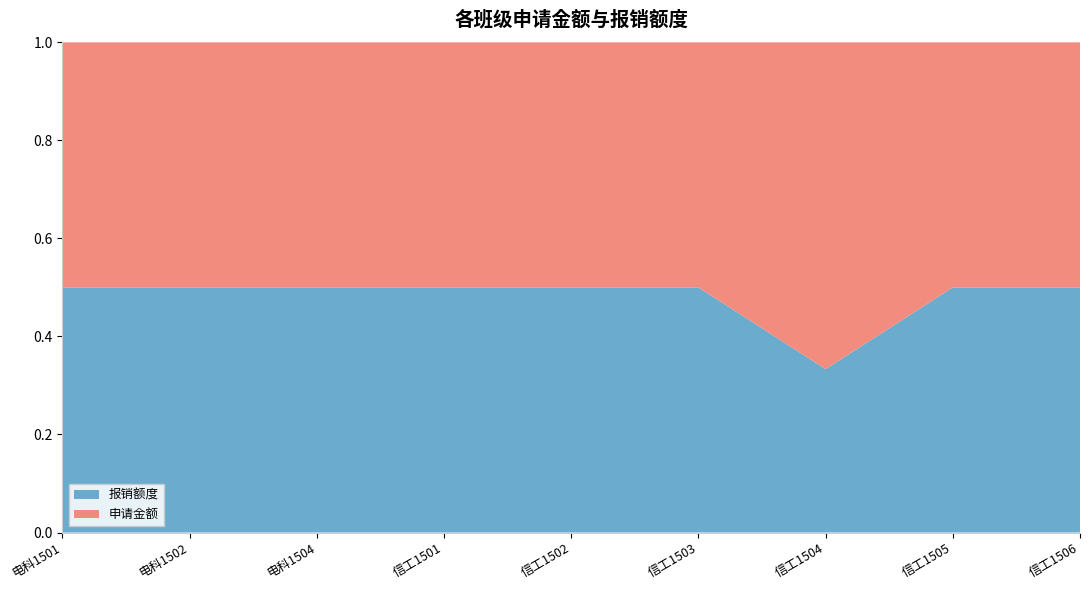

Reading left to right, what are all the values shown in this chart?

申请金额: 500	500	500	500	500	500	1000	500	500
报销额度: 500	500	500	500	500	500	500	500	500